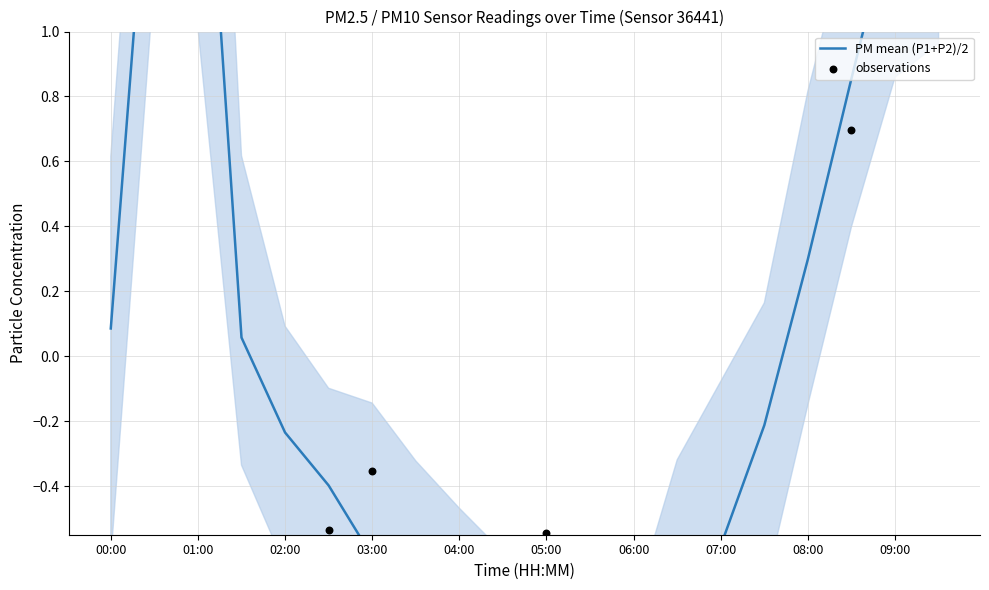

Between 02:30 and 08:00, which is larger?

08:00